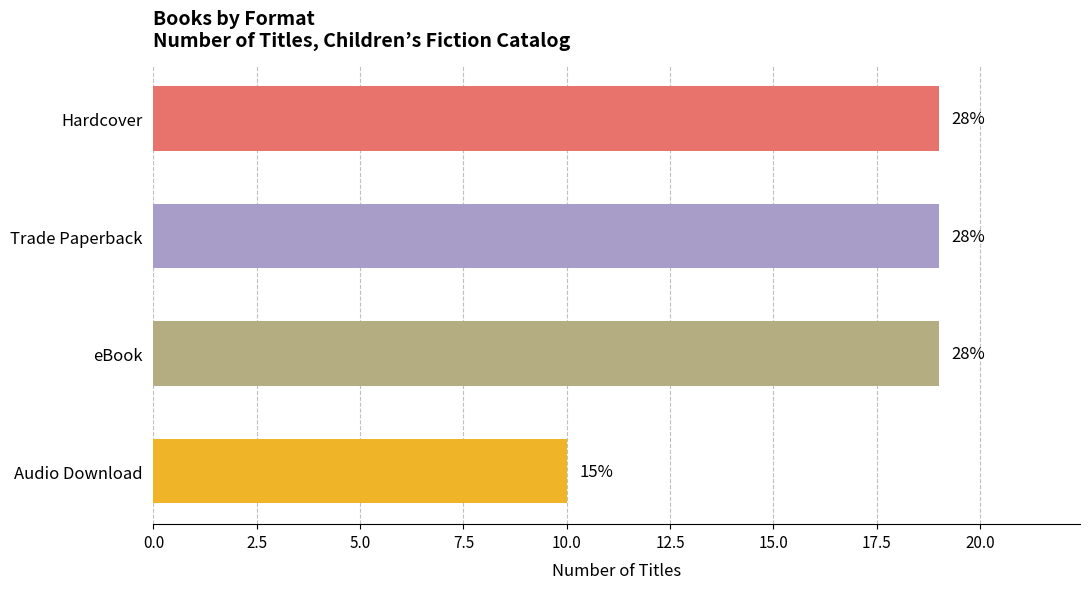

How many bars are there in total?

4